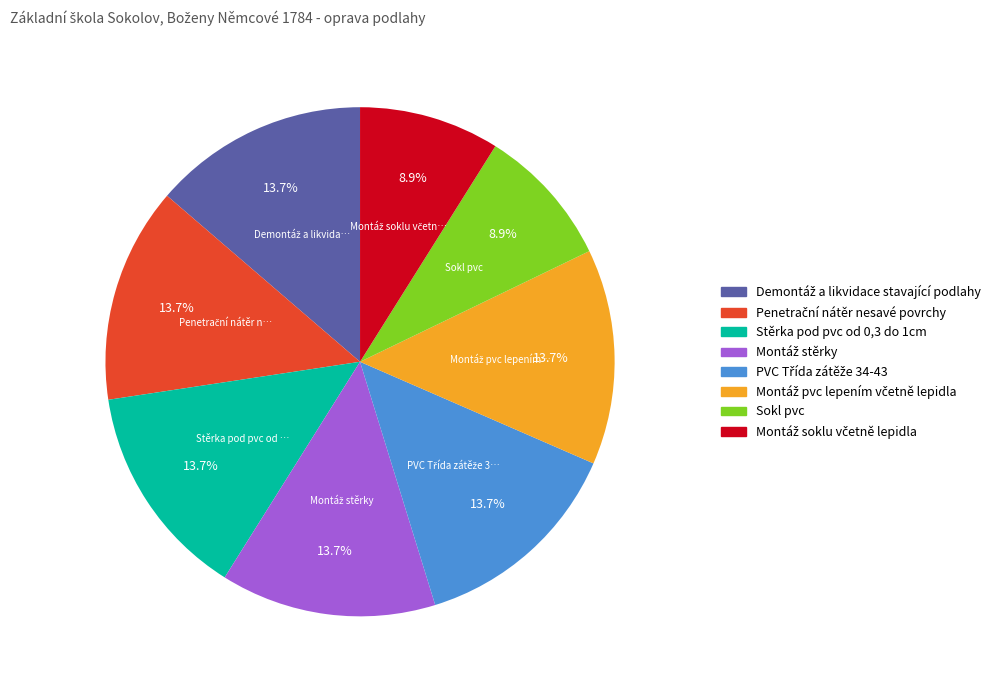

Does Sokl pvc represent more than half of the total?

No